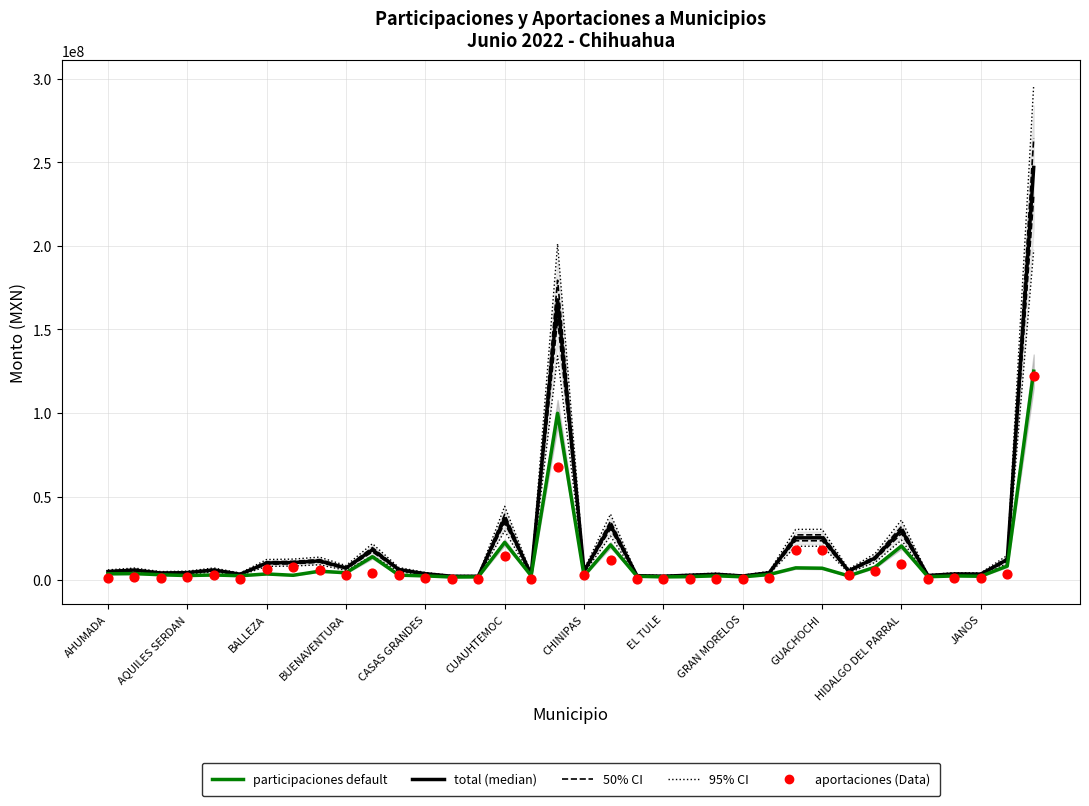

Is the value of TOTAL at 26 greater than the value of APORTACIONES at 28?

Yes